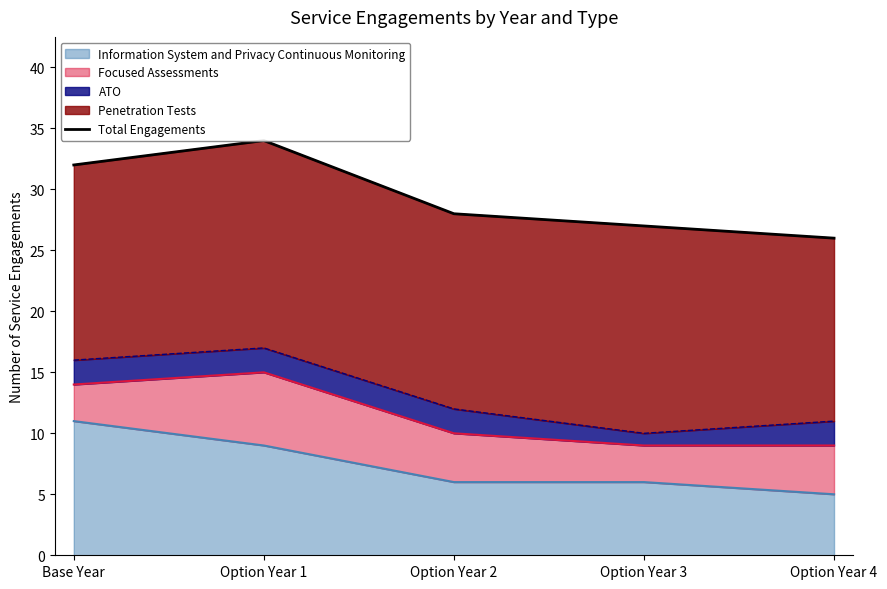

At which label does the data first exceed 28?

Base Year